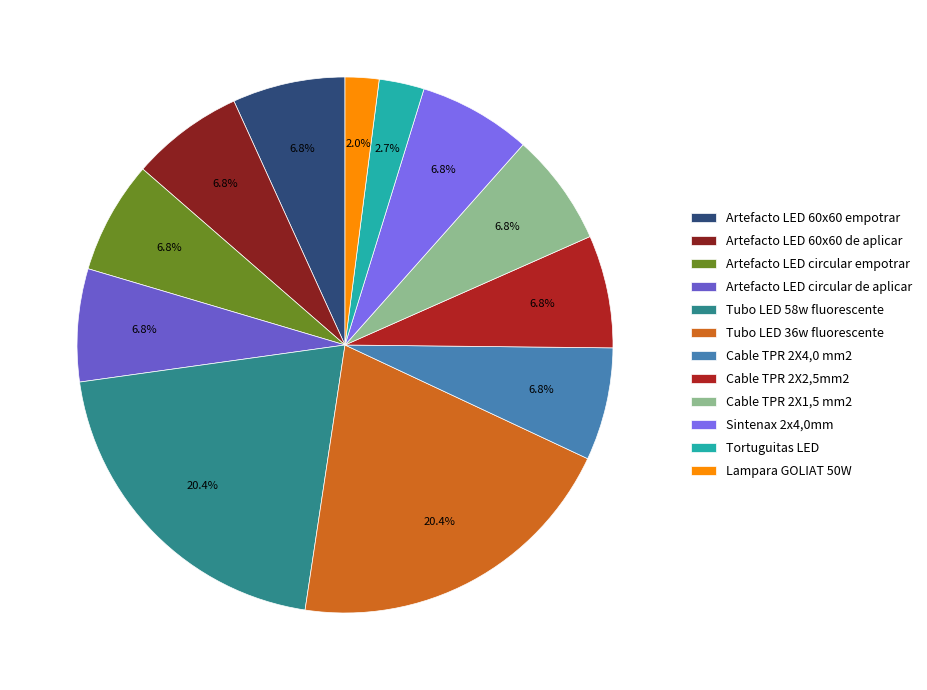

Which has a higher value, Lampara GOLIAT 50W or Cable TPR 2X4,0 mm2?

Cable TPR 2X4,0 mm2